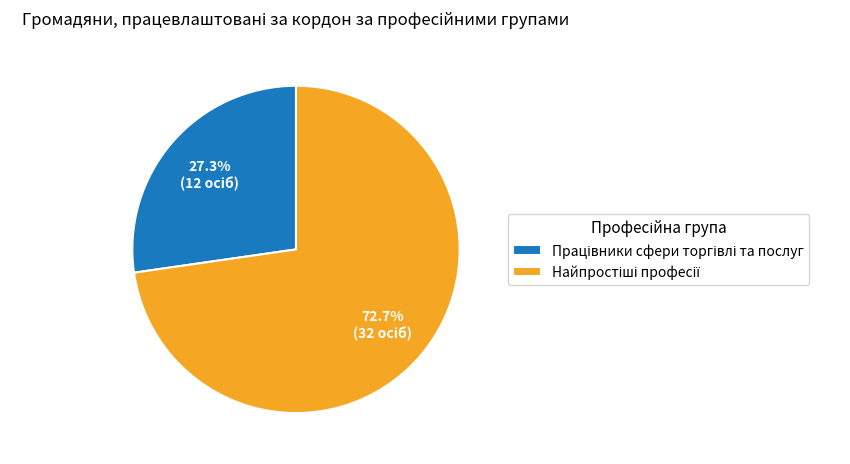

How many slices are in this pie chart?

2